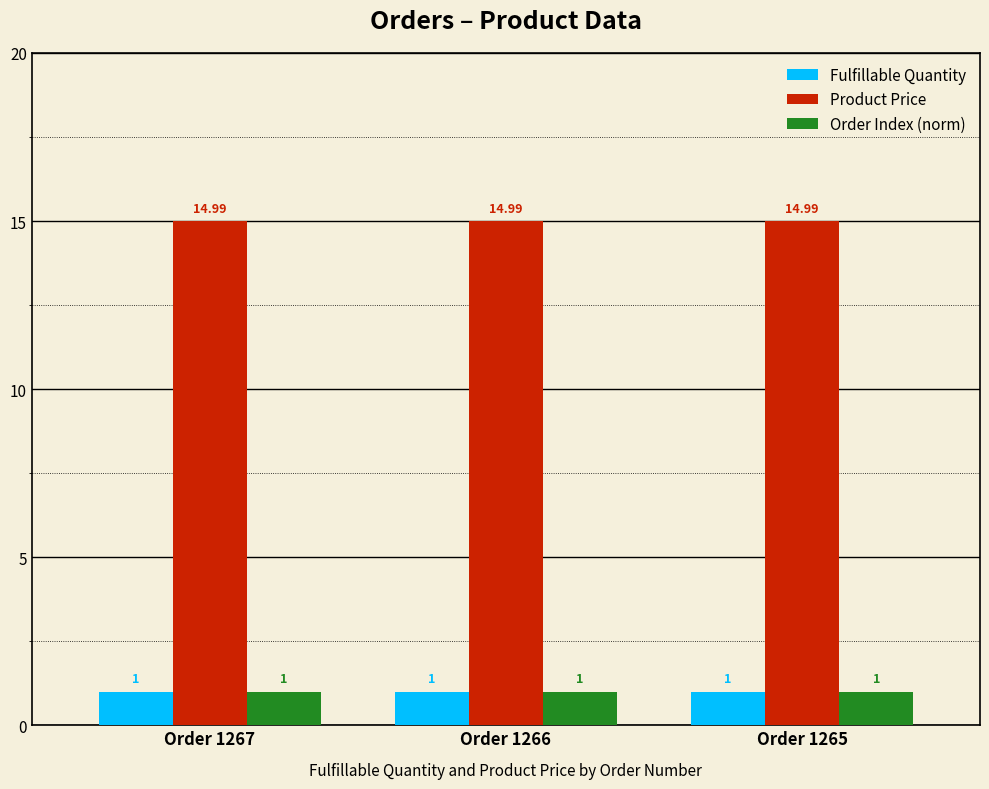

At how many categories does at least one series exceed 14?

3